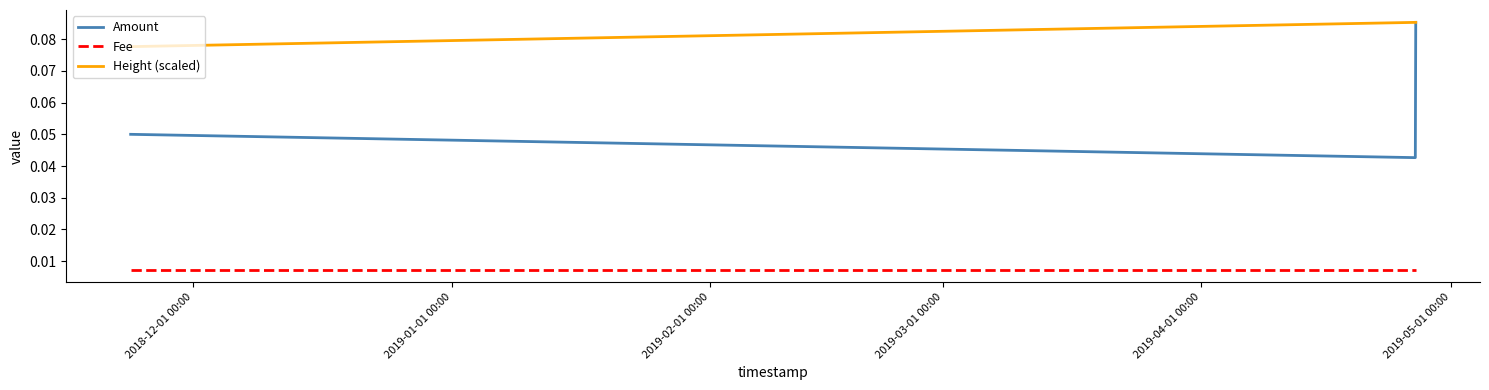

Rank the series by their average value, from lowest to highest.

Fee, Amount, Height (scaled)